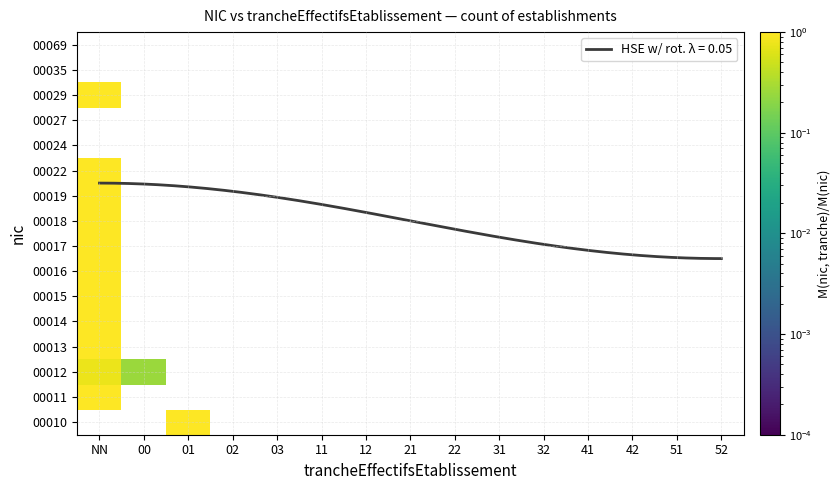

At which label does 00012 reach its peak?

NN